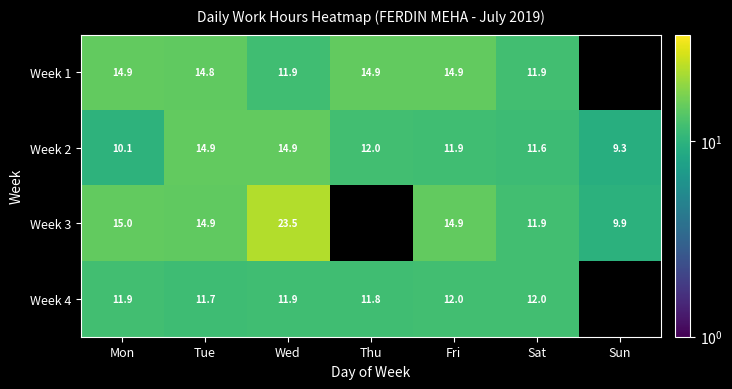

Is the value of Week 4 at Tue greater than the value of Week 3 at Mon?

No